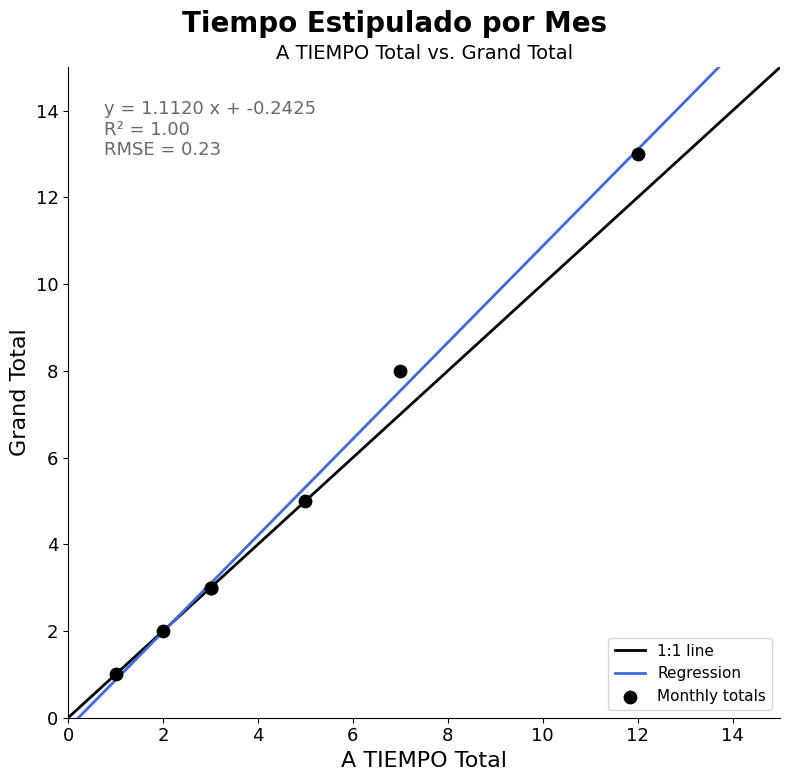

What Y value in the scatter plot is closest to 7?

8